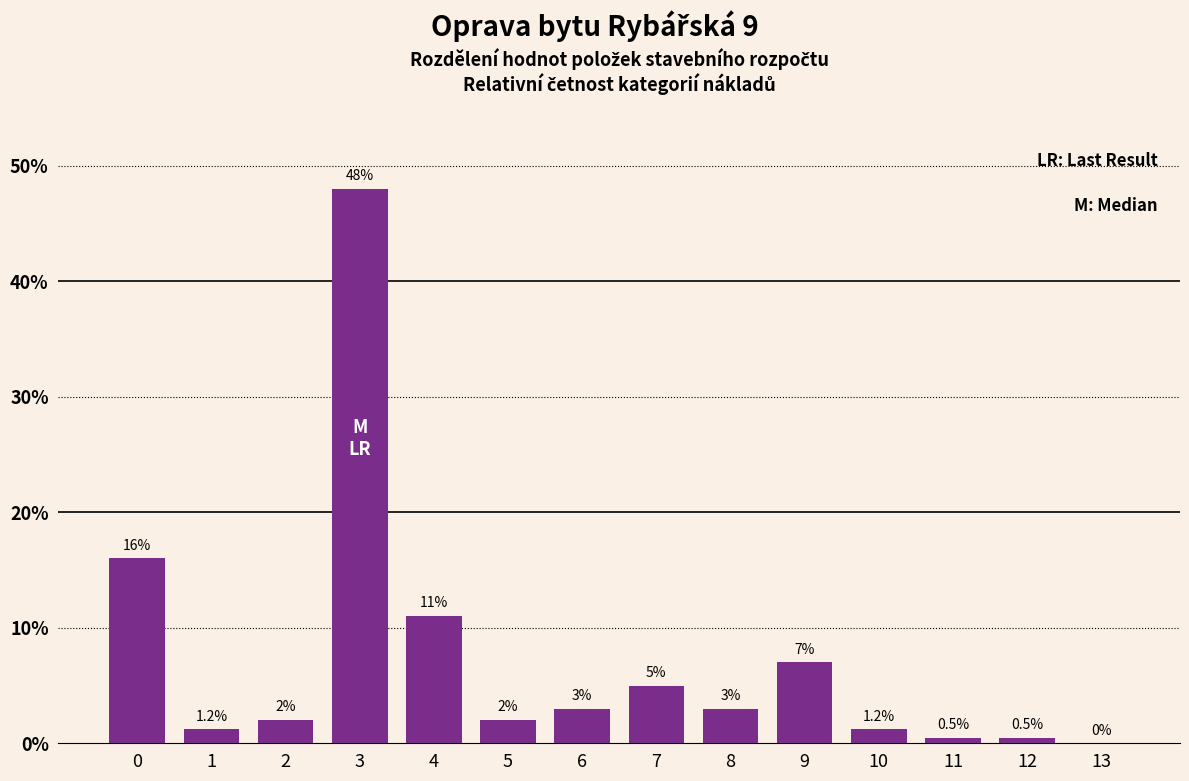

Reading left to right, extract all data points from this chart.

0=16.0	1=1.2	2=2.0	3=48.0	4=11.0	5=2.0	6=3.0	7=5.0	8=3.0	9=7.0	10=1.2	11=0.5	12=0.5	13=0.0